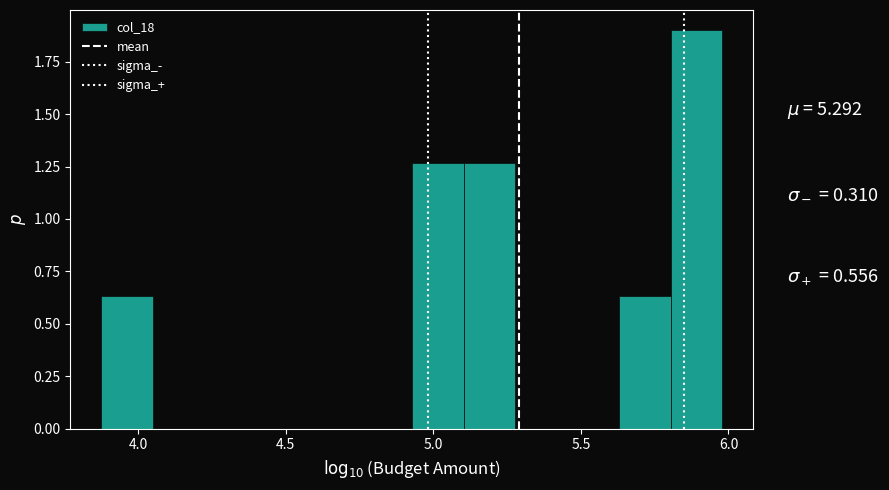

Read against the x-axis, roughly where is the centre of the tallest bar?

5.90